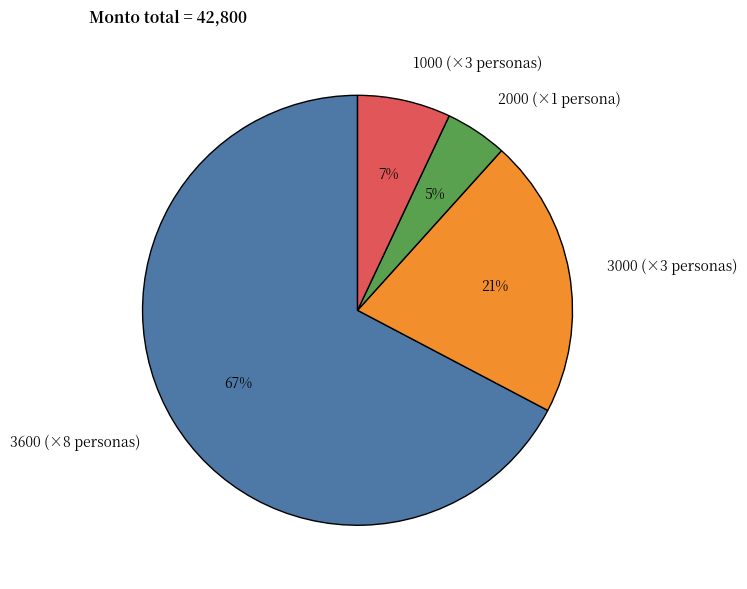

To the nearest percent, what is the average slice percentage?

25%